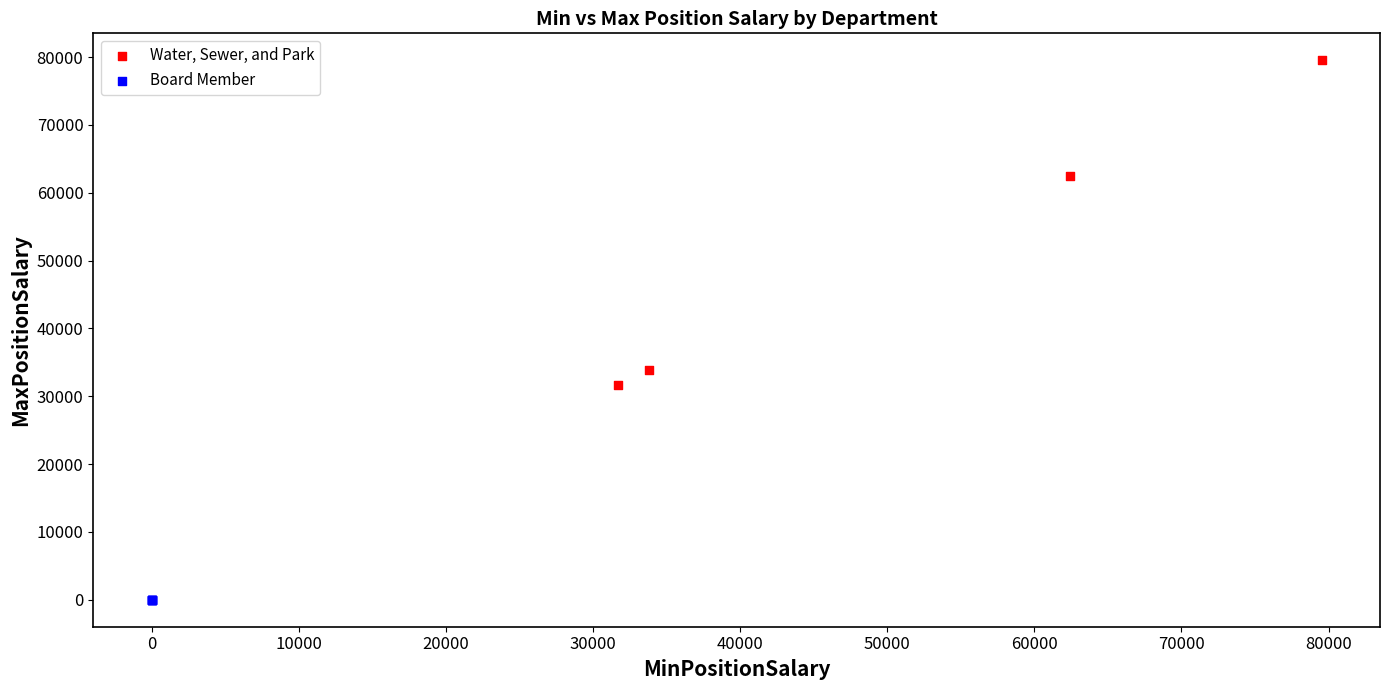

Which series contains the highest Y value?

Water, Sewer, and Park